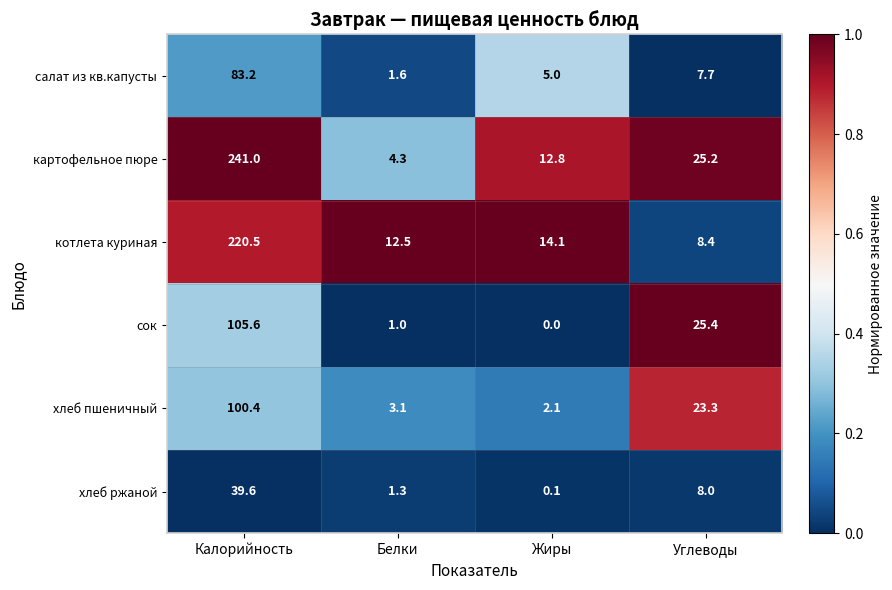

List the series in order of their peak value, highest first.

картофельное пюре, котлета куриная, сок, хлеб пшеничный, салат из кв.капусты, хлеб ржаной